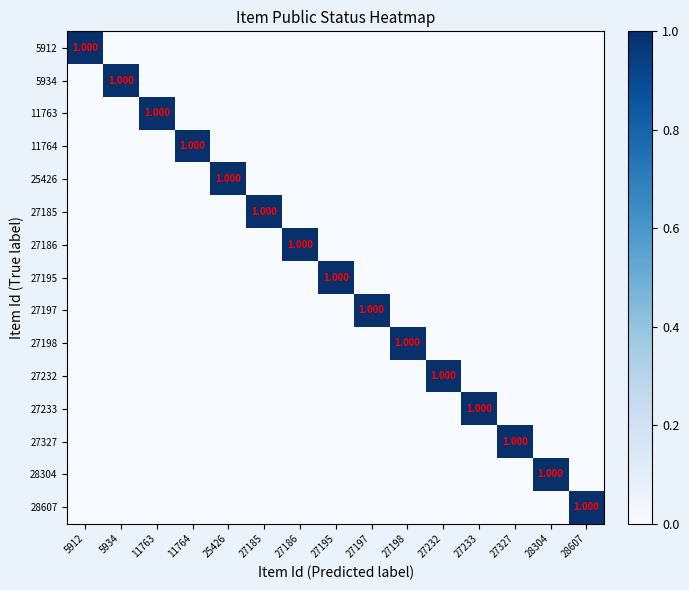

Is it true that 27186 equals 0 at 27185?

False